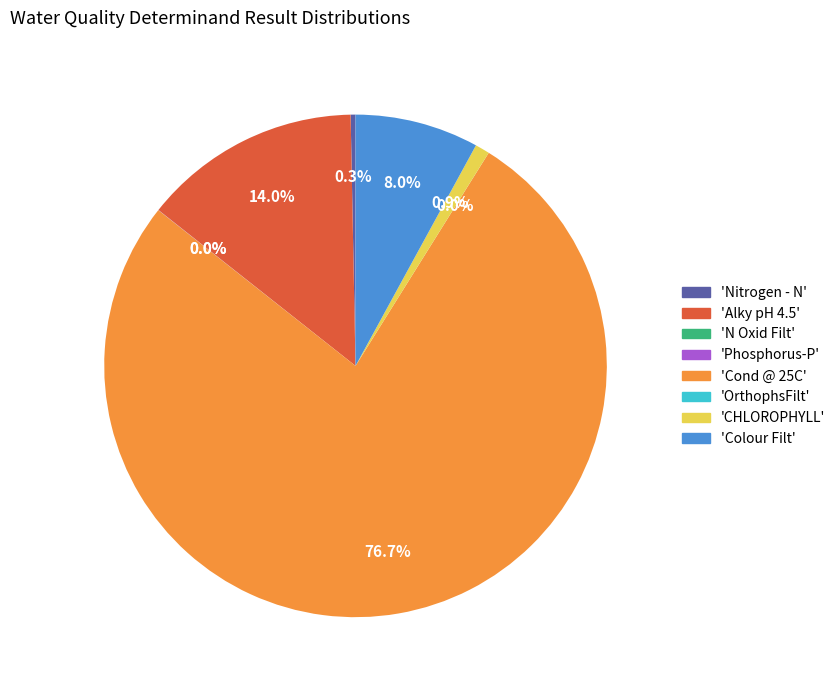

Does any single category account for the majority?

Yes